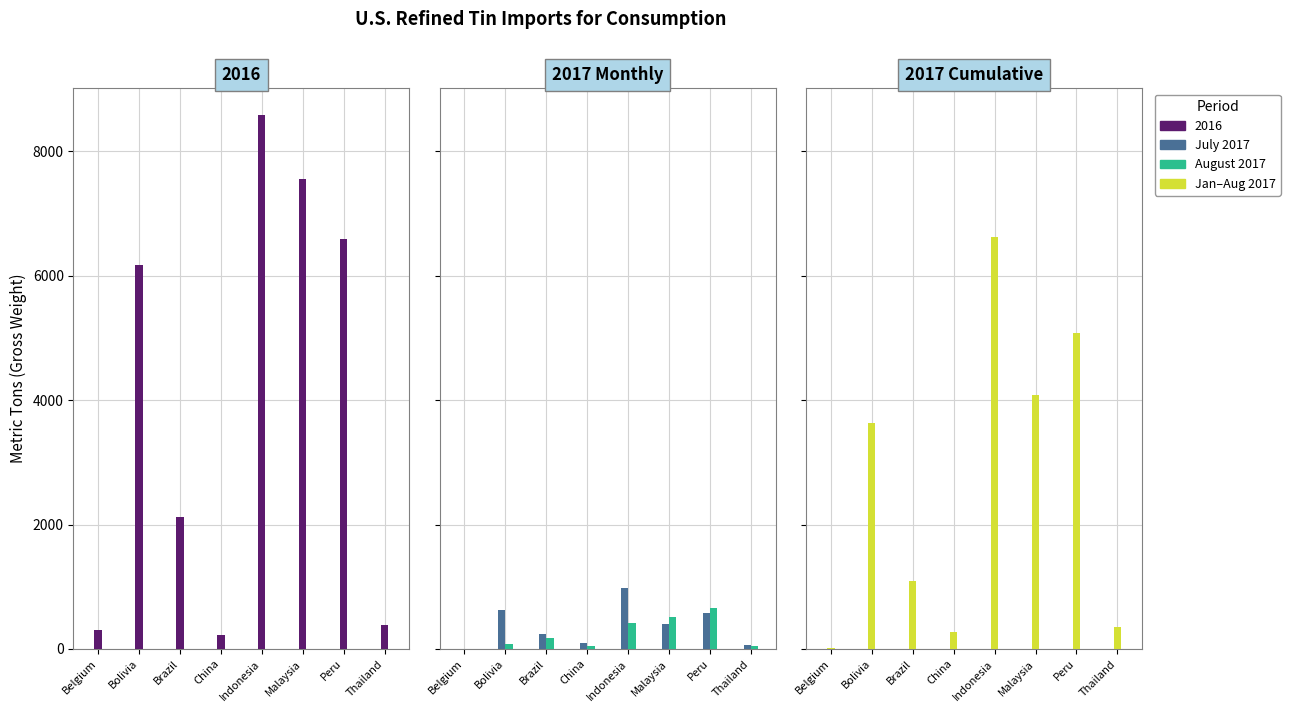

Read the July 2017 value at Malaysia.

400